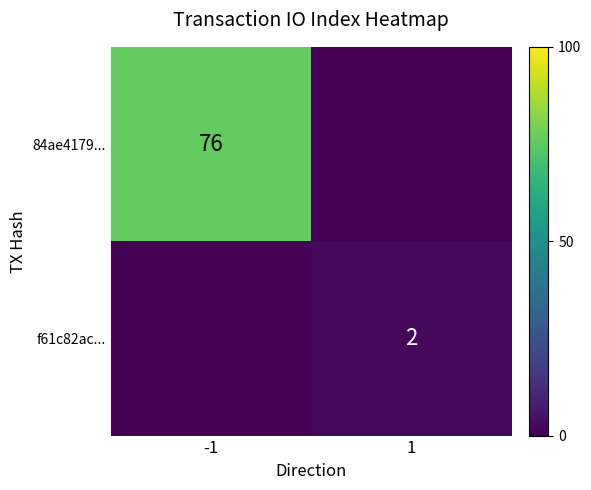

The 84ae4179... series shows 136 at -1. True or false?

False